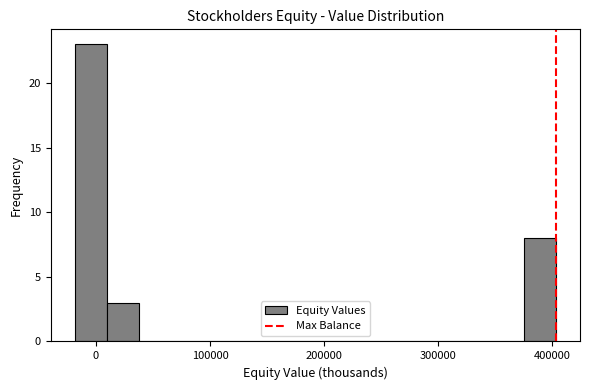

Around what value on the x-axis is the tallest bar? Give the approximate position of its centre, as read against the axis.

0